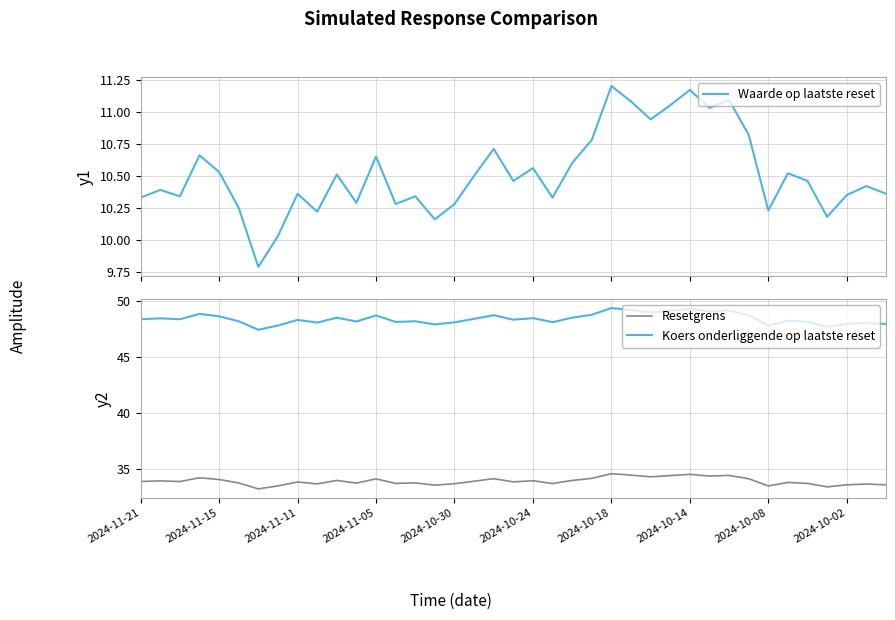

True or false: Resetgrens and Koers onderliggende op laatste reset intersect in this chart.

False